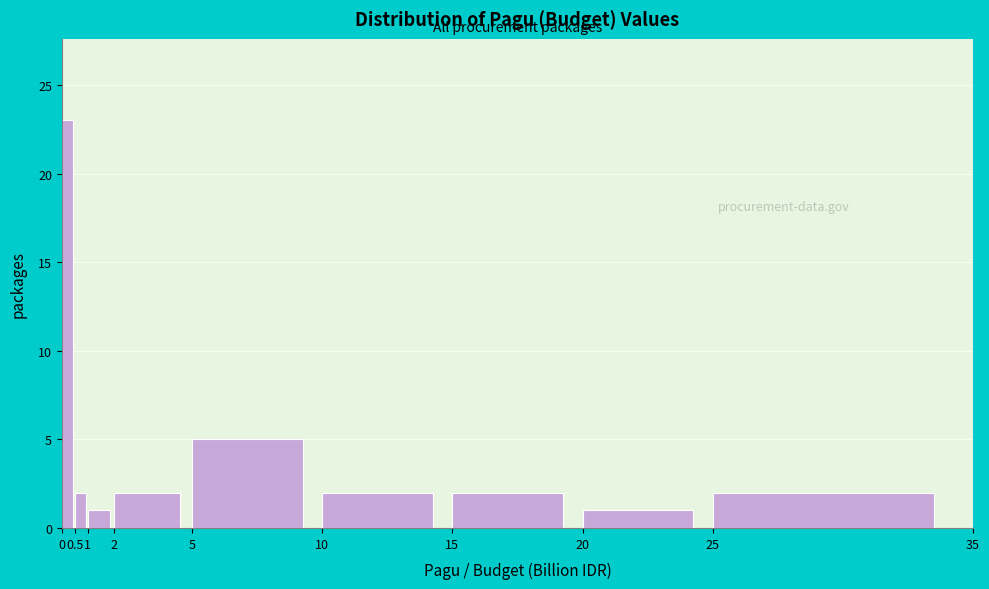

Which range on the x-axis has the tallest bar?

0 to 0.5